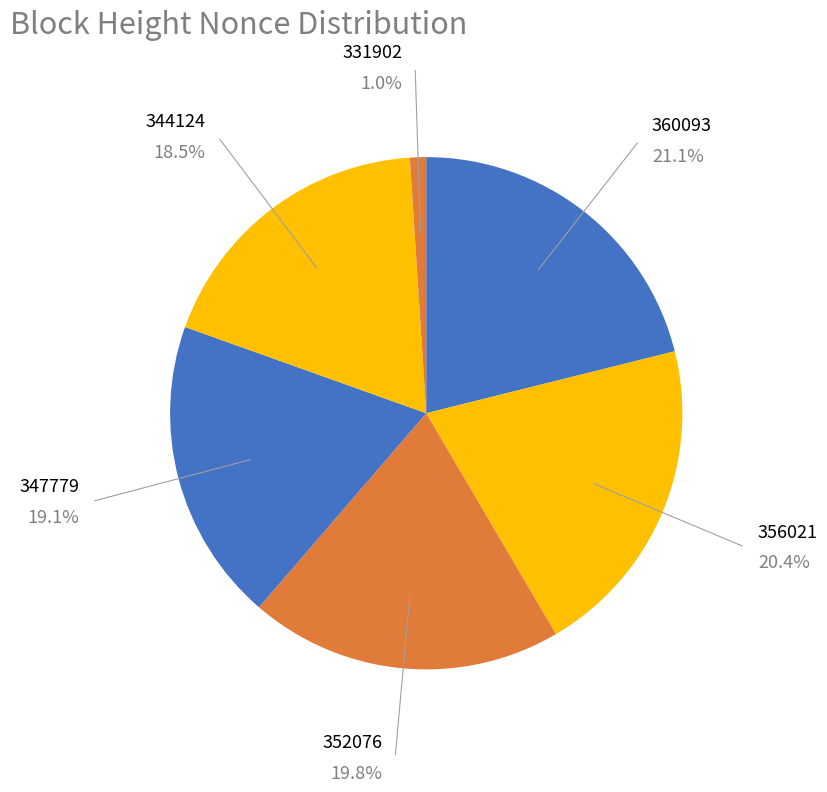

What percentage do 347779 and 352076 together represent?

38.9%